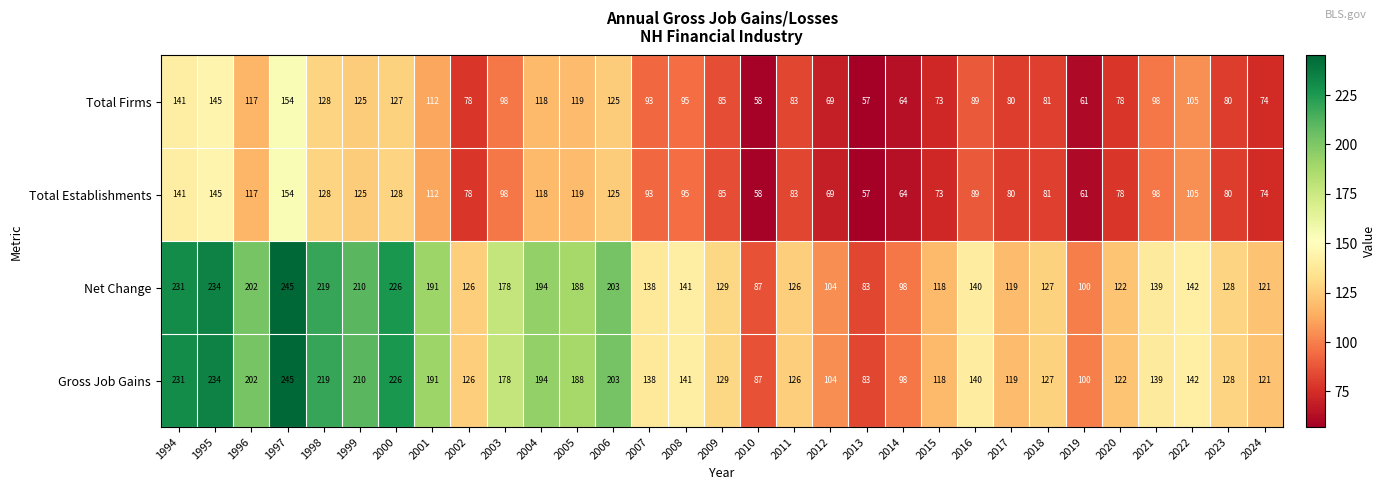

What is the spread (max minus min) of values at 2014?

34